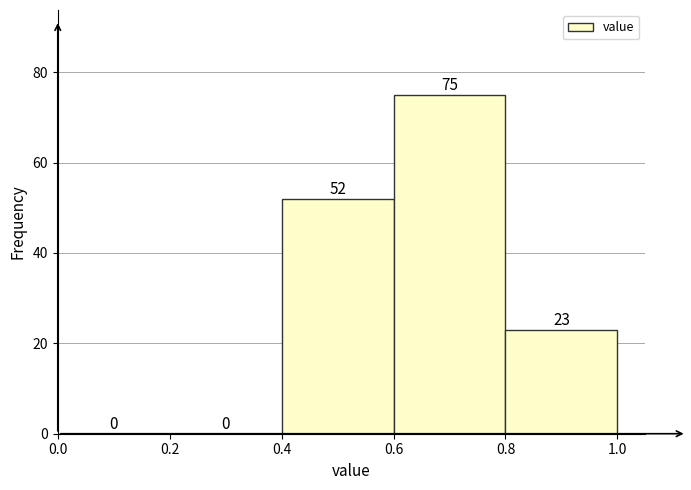

Reading left to right, transcribe this chart: for each bar, give the range it covers on the x-axis and its height.

0.0 to 0.2: 0
0.2 to 0.4: 0
0.4 to 0.6: 52
0.6 to 0.8: 75
0.8 to 1.0: 23